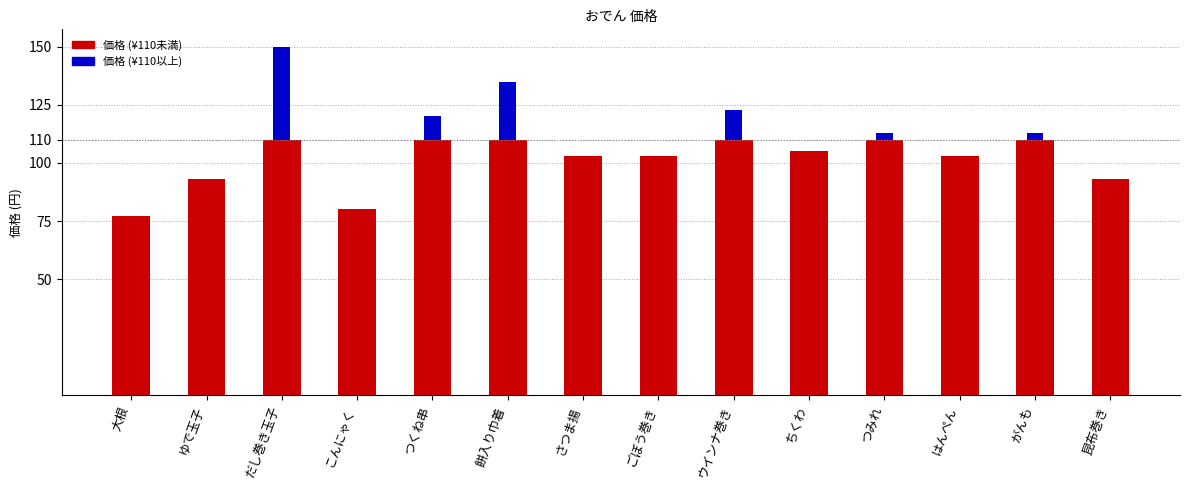

Reading left to right, what are the values for 価格 (¥110未満)?

大根=77	ゆで玉子=93	だし巻き玉子=110	こんにゃく=80	つくね串=110	餅入り巾着=110	さつま揚=103	ごぼう巻き=103	ウインナ巻き=110	ちくわ=105	つみれ=110	はんぺん=103	がんも=110	昆布巻き=93